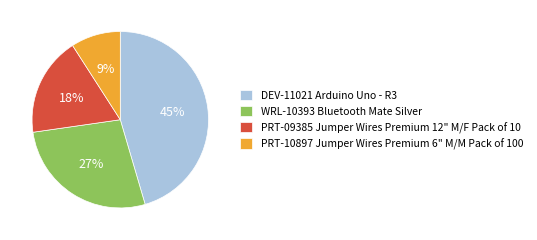

To the nearest percent, what percentage of the pie is PRT-10897?

9%